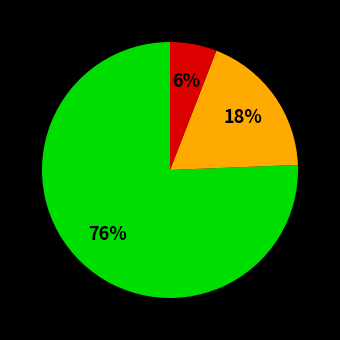

To the nearest percent, what is the difference between the largest and smallest slice percentages?

70%